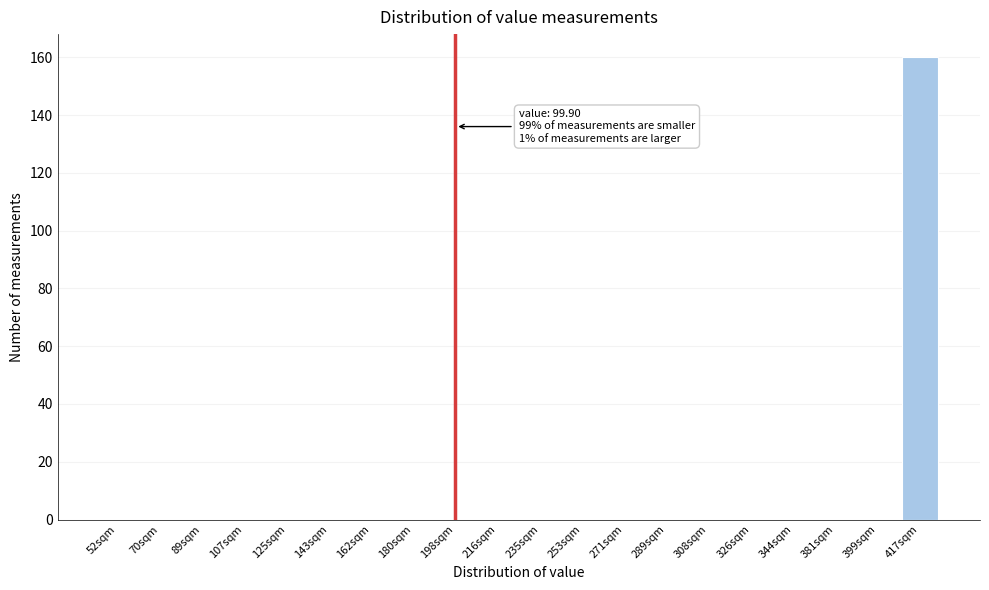

Reading right to left, list all the values displayed in this chart.

417sqm=160	399sqm=0	381sqm=0	344sqm=0	326sqm=0	308sqm=0	289sqm=0	271sqm=0	253sqm=0	235sqm=0	216sqm=0	198sqm=0	180sqm=0	162sqm=0	143sqm=0	125sqm=0	107sqm=0	89sqm=0	70sqm=0	52sqm=0